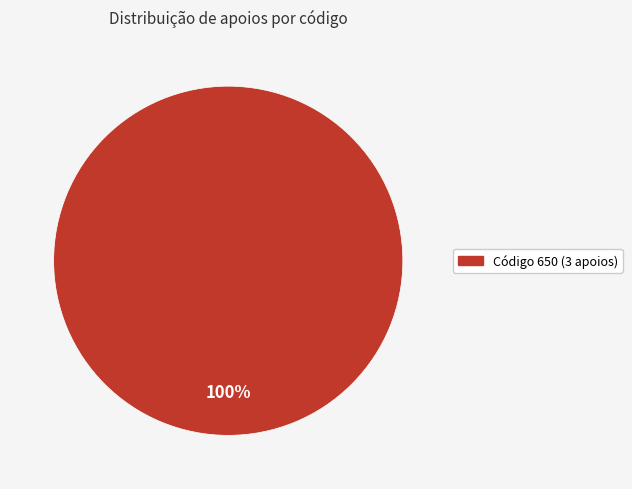

Is there any slice that represents more than half of the pie?

Yes